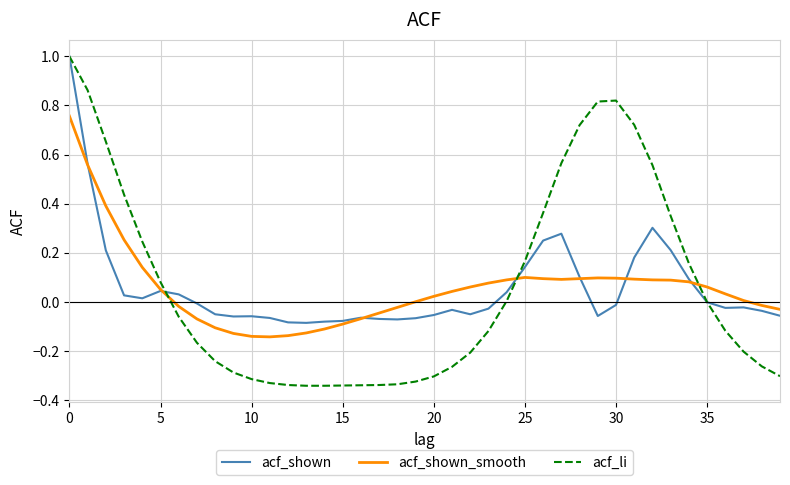

What is the maximum value shown in the chart?

1.0